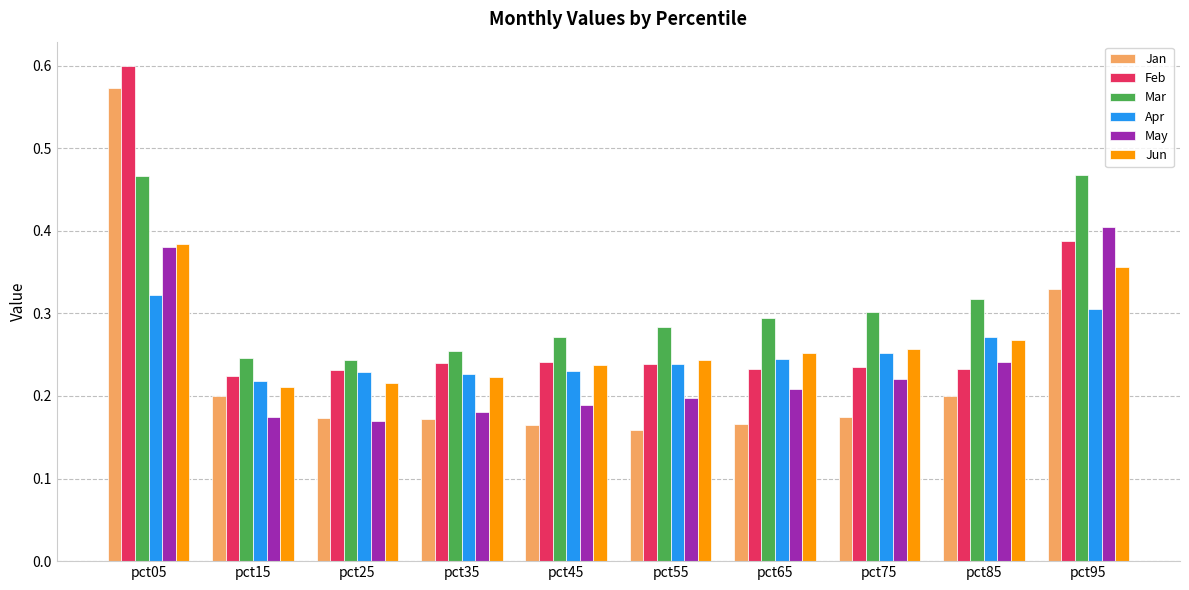

At which label does Apr reach its peak?

pct05